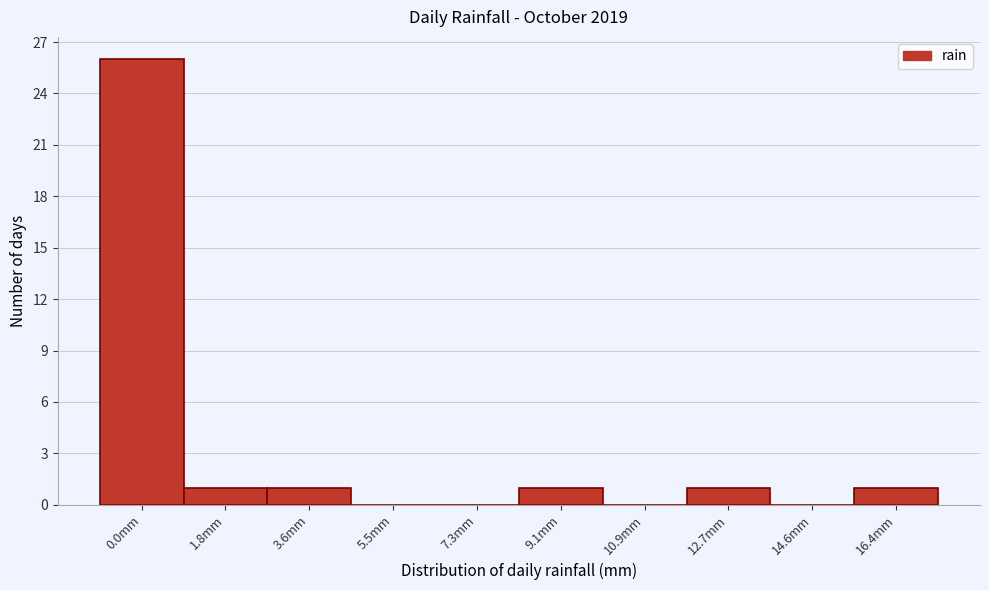

Reading right to left, transcribe all the data shown in this chart.

16.4mm=1	14.6mm=0	12.7mm=1	10.9mm=0	9.1mm=1	7.3mm=0	5.5mm=0	3.6mm=1	1.8mm=1	0.0mm=26